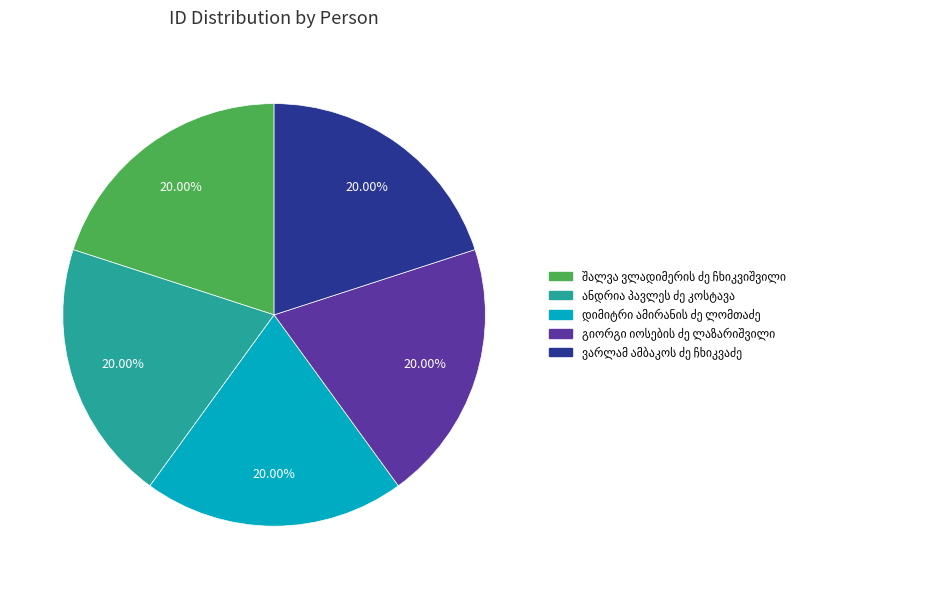

Is there a majority slice in this chart?

No